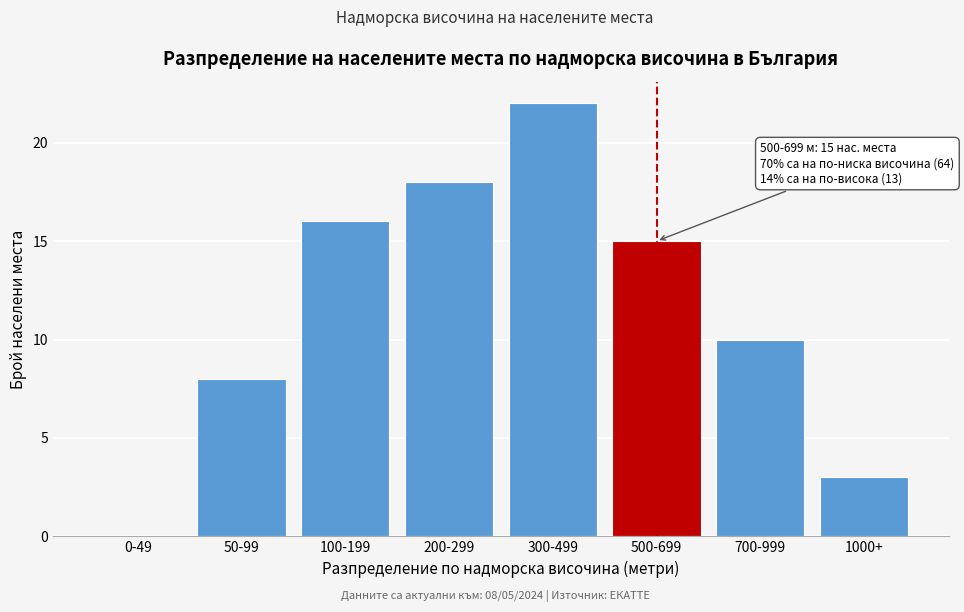

Reading left to right, what are all the values shown in this chart?

0-49=0	50-99=8	100-199=16	200-299=18	300-499=22	500-699=15	700-999=10	1000+=3